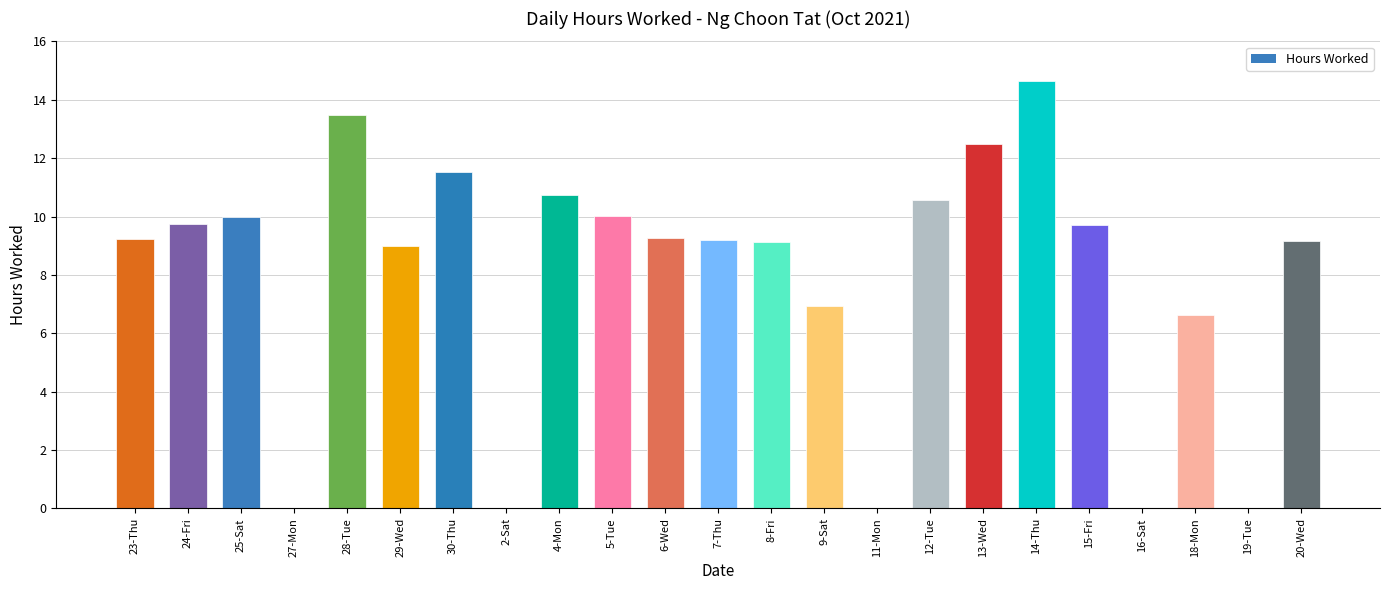

At which category does the chart reach its peak across all series?

14-Thu